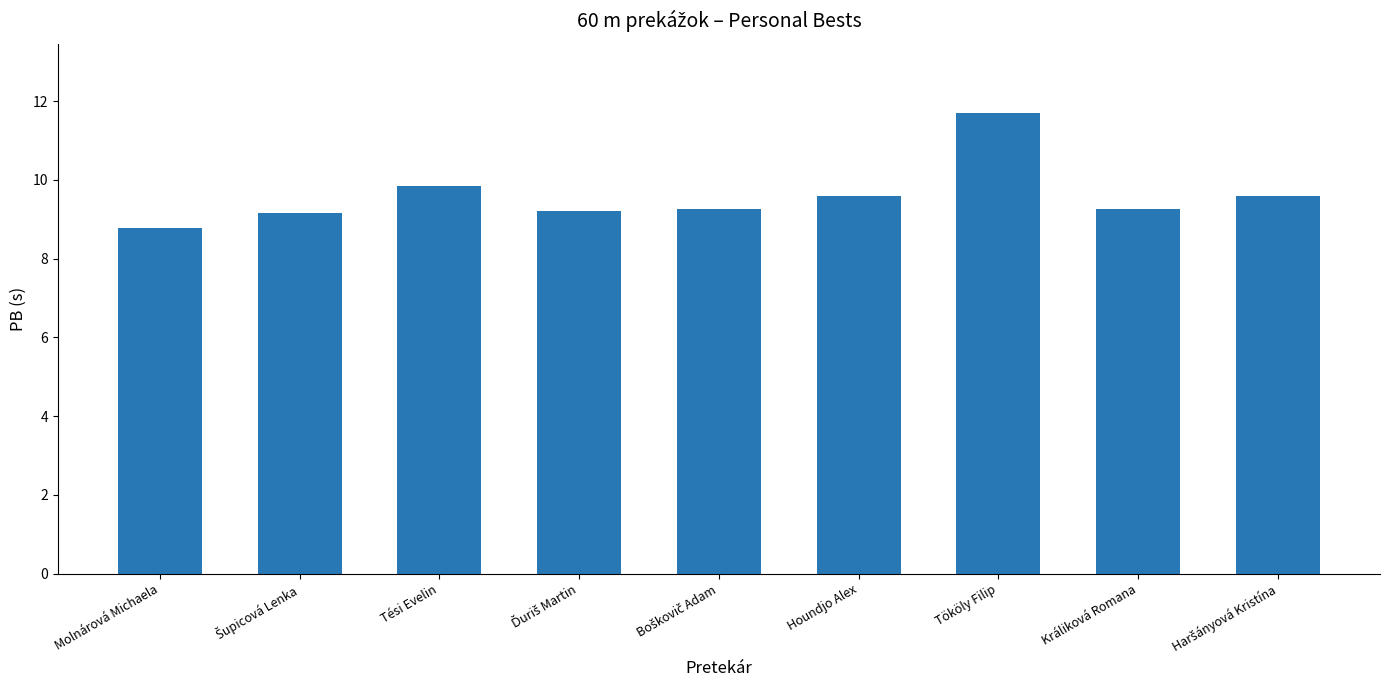

What is the smallest value displayed?

8.8